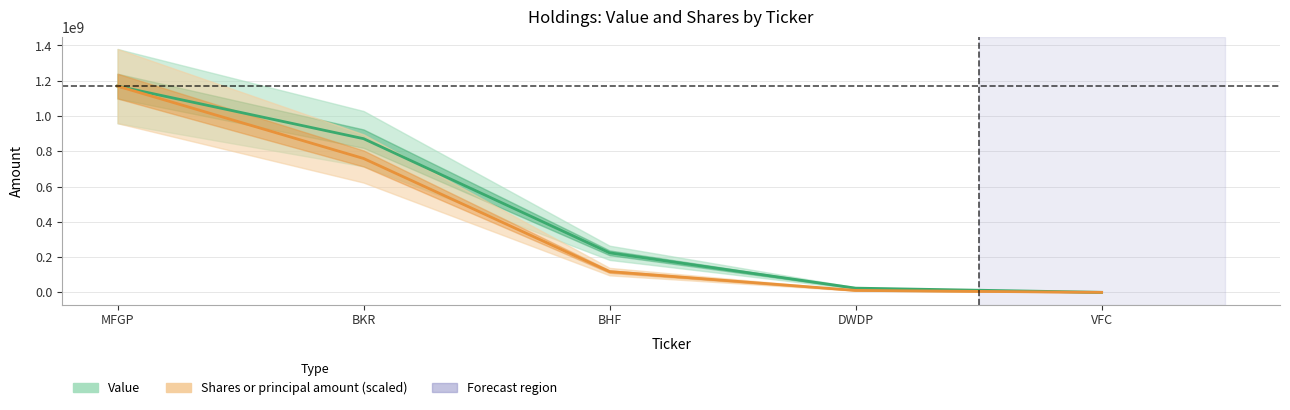

What are all the series names shown in the legend?

Value, Shares or principal amount (scaled)